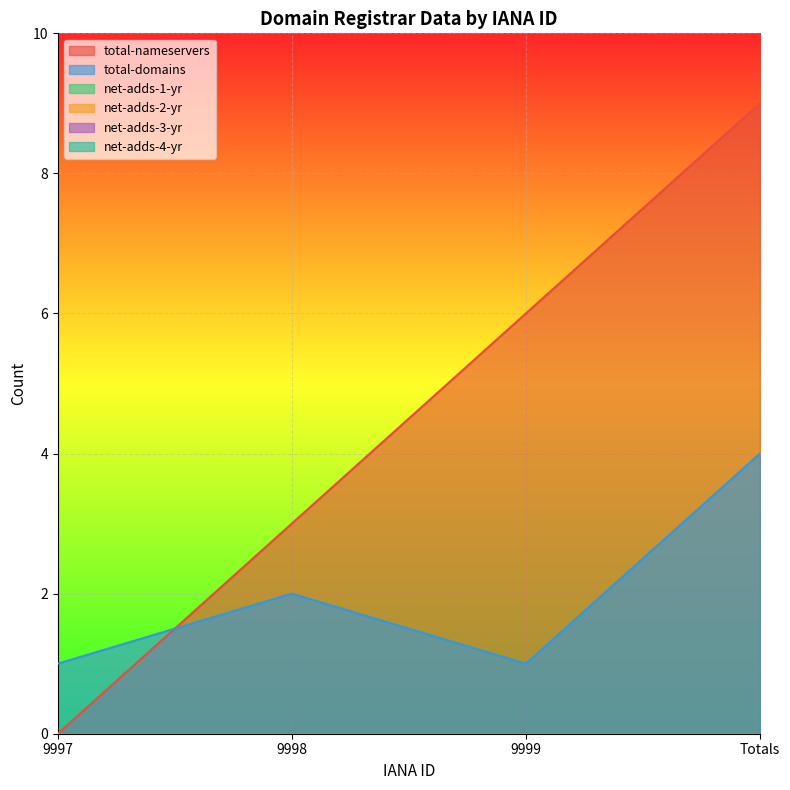

Which label corresponds to the largest value in the chart?

Totals